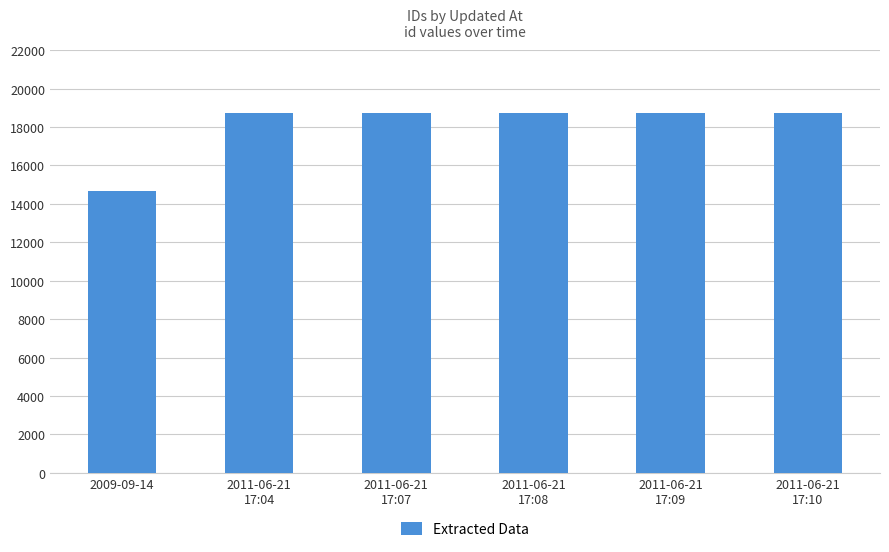

What is the change in value from 2009-09-14 to 2011-06-21
17:08?

+4089